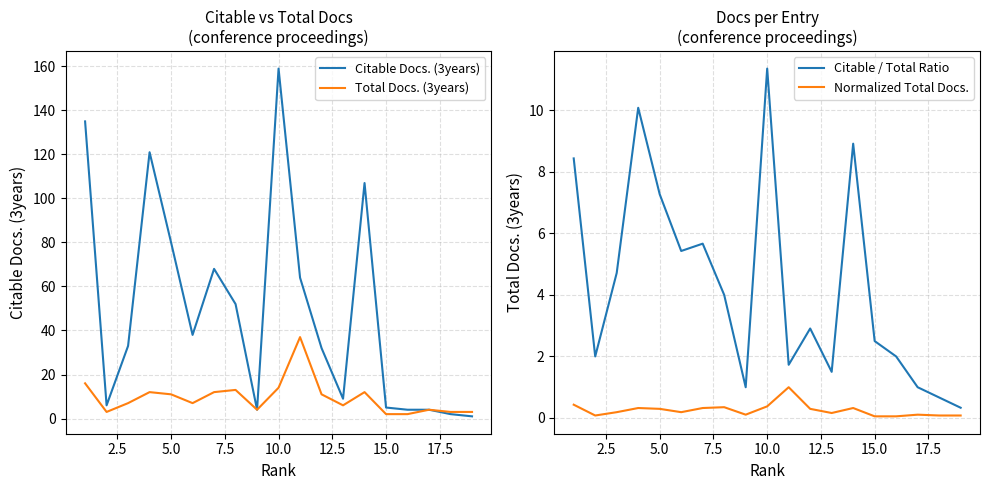

Reading left to right, what are all the values shown in this chart?

Citable Docs. (3years): 135.0	6.0	33.0	121.0	80.0	38.0	68.0	52.0	4.0	159.0	64.0	32.0	9.0	107.0	5.0	4.0	4.0	2.0	1.0
Total Docs. (3years): 16.0	3.0	7.0	12.0	11.0	7.0	12.0	13.0	4.0	14.0	37.0	11.0	6.0	12.0	2.0	2.0	4.0	3.0	3.0
Citable / Total Ratio: 8.4	2.0	4.7	10.1	7.3	5.4	5.7	4.0	1.0	11.4	1.7	2.9	1.5	8.9	2.5	2.0	1.0	0.7	0.3
Normalized Total Docs.: 0.4	0.1	0.2	0.3	0.3	0.2	0.3	0.4	0.1	0.4	1.0	0.3	0.2	0.3	0.1	0.1	0.1	0.1	0.1